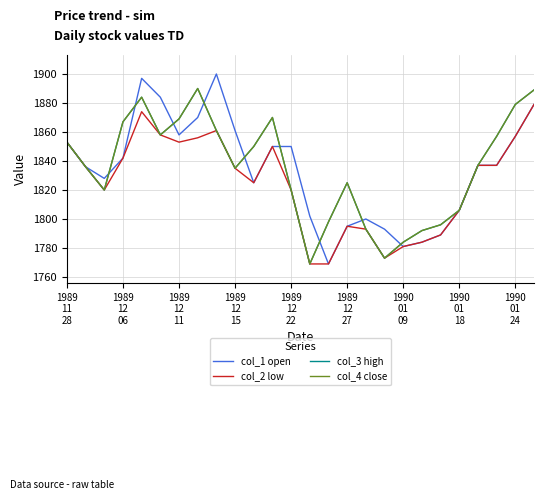

Is this an area chart (filled region under the line)?

No